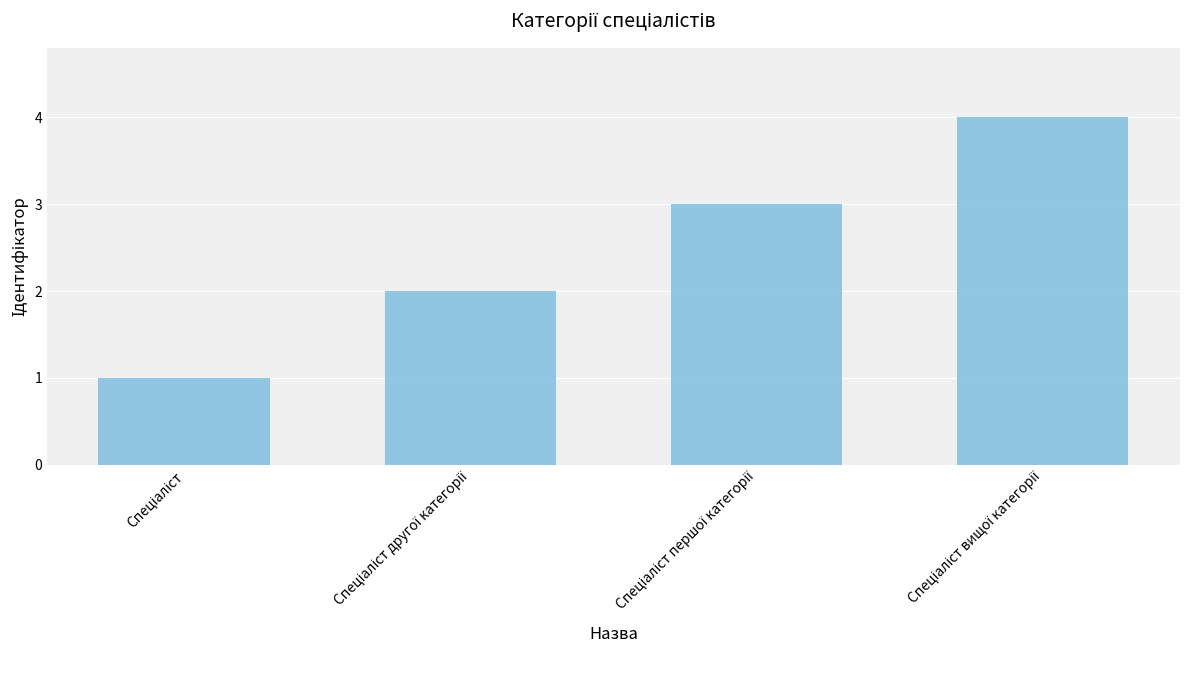

What is the difference between the maximum and minimum values?

3